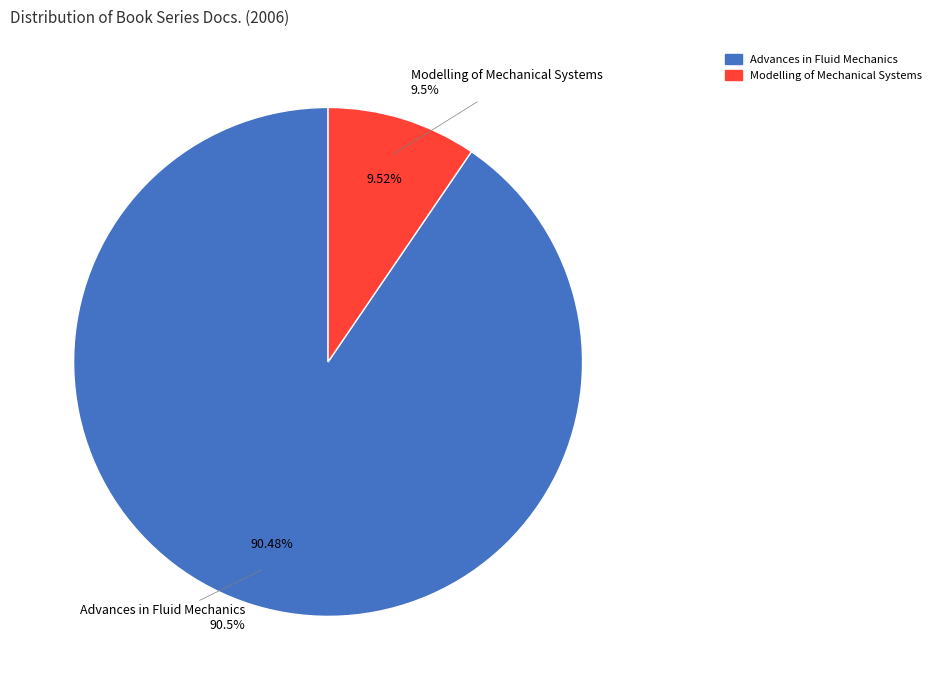

What is the change in value from Advances in Fluid Mechanics to Modelling of Mechanical Systems?

-17